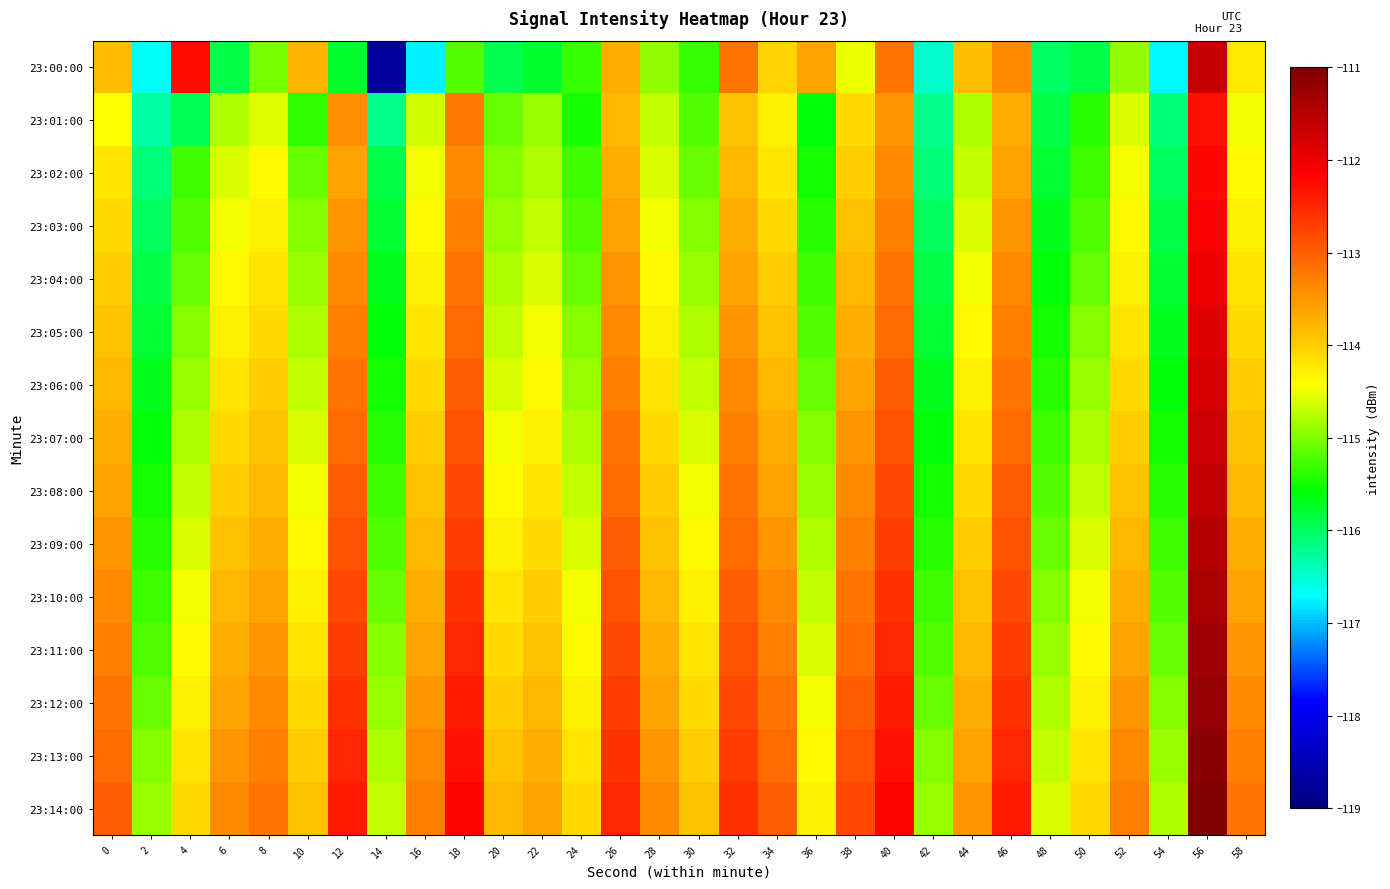

Reading left to right, transcribe all the data shown in this chart.

23:00:00: 0=-113.8	2=-116.7	4=-112.3	6=-115.9	8=-115.1	10=-113.8	12=-115.8	14=-118.7	16=-116.8	18=-115.2	20=-115.9	22=-115.8	24=-115.3	26=-113.7	28=-114.9	30=-115.3	32=-113.2	34=-114.0	36=-113.6	38=-114.5	40=-113.2	42=-116.5	44=-113.8	46=-113.4	48=-116.0	50=-115.9	52=-114.9	54=-116.7	56=-111.6	58=-114.2
23:01:00: 0=-114.4	2=-116.3	4=-115.9	6=-114.8	8=-114.6	10=-115.4	12=-113.4	14=-116.2	16=-114.6	18=-113.2	20=-115.1	22=-114.9	24=-115.5	26=-113.8	28=-114.7	30=-115.2	32=-113.9	34=-114.3	36=-115.6	38=-114.1	40=-113.5	42=-116.2	44=-114.8	46=-113.7	48=-115.9	50=-115.4	52=-114.6	54=-116.1	56=-112.3	58=-114.5
23:02:00: 0=-114.2	2=-116.1	4=-115.3	6=-114.6	8=-114.4	10=-115.1	12=-113.6	14=-115.9	16=-114.5	18=-113.4	20=-115.0	22=-114.8	24=-115.3	26=-113.7	28=-114.6	30=-115.1	32=-113.8	34=-114.2	36=-115.5	38=-114.0	40=-113.4	42=-116.1	44=-114.7	46=-113.6	48=-115.8	50=-115.3	52=-114.5	54=-116.0	56=-112.2	58=-114.4
23:03:00: 0=-114.1	2=-116.0	4=-115.2	6=-114.5	8=-114.3	10=-115.0	12=-113.5	14=-115.8	16=-114.4	18=-113.3	20=-114.9	22=-114.7	24=-115.2	26=-113.6	28=-114.5	30=-115.0	32=-113.7	34=-114.1	36=-115.4	38=-113.9	40=-113.3	42=-116.0	44=-114.6	46=-113.5	48=-115.7	50=-115.2	52=-114.4	54=-115.9	56=-112.1	58=-114.3
23:04:00: 0=-114.0	2=-115.9	4=-115.1	6=-114.4	8=-114.2	10=-114.9	12=-113.4	14=-115.7	16=-114.3	18=-113.2	20=-114.8	22=-114.6	24=-115.1	26=-113.5	28=-114.4	30=-114.9	32=-113.6	34=-114.0	36=-115.3	38=-113.8	40=-113.2	42=-115.9	44=-114.5	46=-113.4	48=-115.6	50=-115.1	52=-114.3	54=-115.8	56=-112.0	58=-114.2
23:05:00: 0=-113.9	2=-115.8	4=-115.0	6=-114.3	8=-114.1	10=-114.8	12=-113.3	14=-115.6	16=-114.2	18=-113.1	20=-114.7	22=-114.5	24=-115.0	26=-113.4	28=-114.3	30=-114.8	32=-113.5	34=-113.9	36=-115.2	38=-113.7	40=-113.1	42=-115.8	44=-114.4	46=-113.3	48=-115.5	50=-115.0	52=-114.2	54=-115.7	56=-111.9	58=-114.1
23:06:00: 0=-113.8	2=-115.7	4=-114.9	6=-114.2	8=-114.0	10=-114.7	12=-113.2	14=-115.5	16=-114.1	18=-113.0	20=-114.6	22=-114.4	24=-114.9	26=-113.3	28=-114.2	30=-114.7	32=-113.4	34=-113.8	36=-115.1	38=-113.6	40=-113.0	42=-115.7	44=-114.3	46=-113.2	48=-115.4	50=-114.9	52=-114.1	54=-115.6	56=-111.8	58=-114.0
23:07:00: 0=-113.7	2=-115.6	4=-114.8	6=-114.1	8=-113.9	10=-114.6	12=-113.1	14=-115.4	16=-114.0	18=-112.9	20=-114.5	22=-114.3	24=-114.8	26=-113.2	28=-114.1	30=-114.6	32=-113.3	34=-113.7	36=-115.0	38=-113.5	40=-112.9	42=-115.6	44=-114.2	46=-113.1	48=-115.3	50=-114.8	52=-114.0	54=-115.5	56=-111.7	58=-113.9
23:08:00: 0=-113.6	2=-115.5	4=-114.7	6=-114.0	8=-113.8	10=-114.5	12=-113.0	14=-115.3	16=-113.9	18=-112.8	20=-114.4	22=-114.2	24=-114.7	26=-113.1	28=-114.0	30=-114.5	32=-113.2	34=-113.6	36=-114.9	38=-113.4	40=-112.8	42=-115.5	44=-114.1	46=-113.0	48=-115.2	50=-114.7	52=-113.9	54=-115.4	56=-111.6	58=-113.8
23:09:00: 0=-113.5	2=-115.4	4=-114.6	6=-113.9	8=-113.7	10=-114.4	12=-112.9	14=-115.2	16=-113.8	18=-112.7	20=-114.3	22=-114.1	24=-114.6	26=-113.0	28=-113.9	30=-114.4	32=-113.1	34=-113.5	36=-114.8	38=-113.3	40=-112.7	42=-115.4	44=-114.0	46=-112.9	48=-115.1	50=-114.6	52=-113.8	54=-115.3	56=-111.5	58=-113.7
23:10:00: 0=-113.4	2=-115.3	4=-114.5	6=-113.8	8=-113.6	10=-114.3	12=-112.8	14=-115.1	16=-113.7	18=-112.6	20=-114.2	22=-114.0	24=-114.5	26=-112.9	28=-113.8	30=-114.3	32=-113.0	34=-113.4	36=-114.7	38=-113.2	40=-112.6	42=-115.3	44=-113.9	46=-112.8	48=-115.0	50=-114.5	52=-113.7	54=-115.2	56=-111.4	58=-113.6
23:11:00: 0=-113.3	2=-115.2	4=-114.4	6=-113.7	8=-113.5	10=-114.2	12=-112.7	14=-115.0	16=-113.6	18=-112.5	20=-114.1	22=-113.9	24=-114.4	26=-112.8	28=-113.7	30=-114.2	32=-112.9	34=-113.3	36=-114.6	38=-113.1	40=-112.5	42=-115.2	44=-113.8	46=-112.7	48=-114.9	50=-114.4	52=-113.6	54=-115.1	56=-111.3	58=-113.5
23:12:00: 0=-113.2	2=-115.1	4=-114.3	6=-113.6	8=-113.4	10=-114.1	12=-112.6	14=-114.9	16=-113.5	18=-112.4	20=-114.0	22=-113.8	24=-114.3	26=-112.7	28=-113.6	30=-114.1	32=-112.8	34=-113.2	36=-114.5	38=-113.0	40=-112.4	42=-115.1	44=-113.7	46=-112.6	48=-114.8	50=-114.3	52=-113.5	54=-115.0	56=-111.2	58=-113.4
23:13:00: 0=-113.1	2=-115.0	4=-114.2	6=-113.5	8=-113.3	10=-114.0	12=-112.5	14=-114.8	16=-113.4	18=-112.3	20=-113.9	22=-113.7	24=-114.2	26=-112.6	28=-113.5	30=-114.0	32=-112.7	34=-113.1	36=-114.4	38=-112.9	40=-112.3	42=-115.0	44=-113.6	46=-112.5	48=-114.7	50=-114.2	52=-113.4	54=-114.9	56=-111.1	58=-113.3
23:14:00: 0=-113.0	2=-114.9	4=-114.1	6=-113.4	8=-113.2	10=-113.9	12=-112.4	14=-114.7	16=-113.3	18=-112.2	20=-113.8	22=-113.6	24=-114.1	26=-112.5	28=-113.4	30=-113.9	32=-112.6	34=-113.0	36=-114.3	38=-112.8	40=-112.2	42=-114.9	44=-113.5	46=-112.4	48=-114.6	50=-114.1	52=-113.3	54=-114.8	56=-111.0	58=-113.2